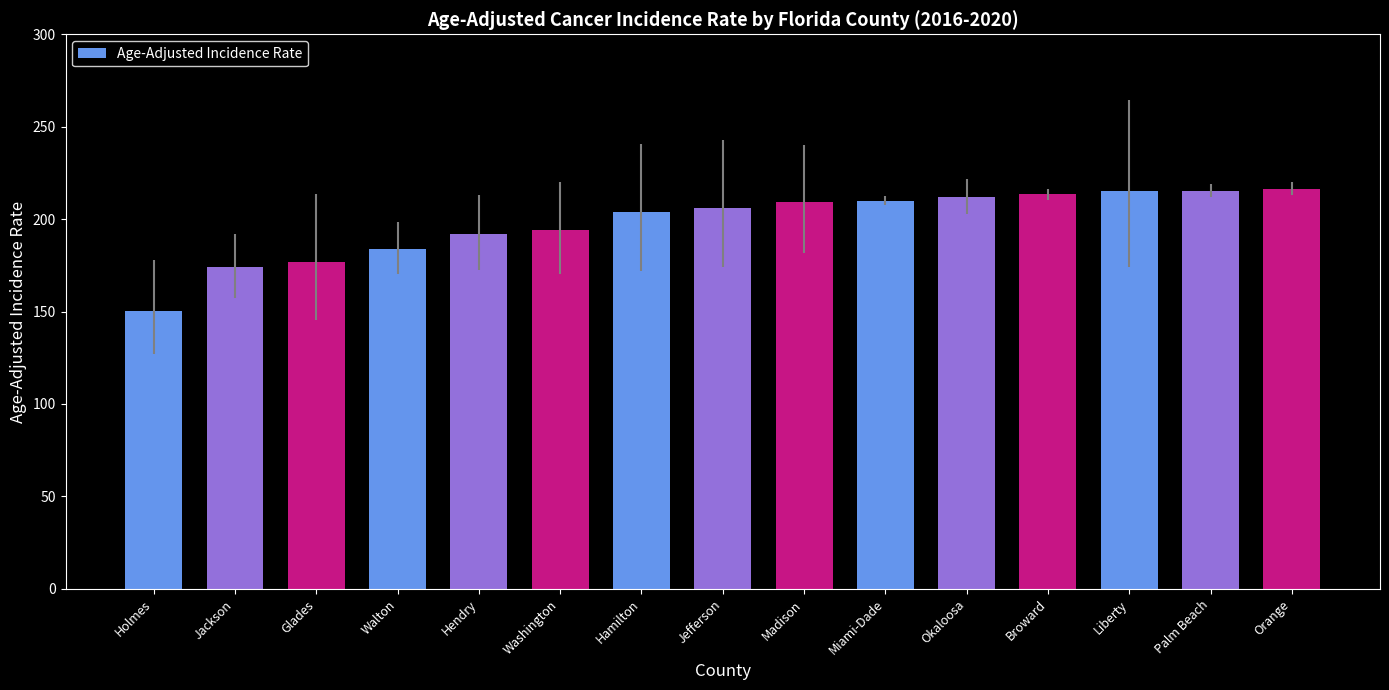

What is the approximate value at Hamilton?

203.7